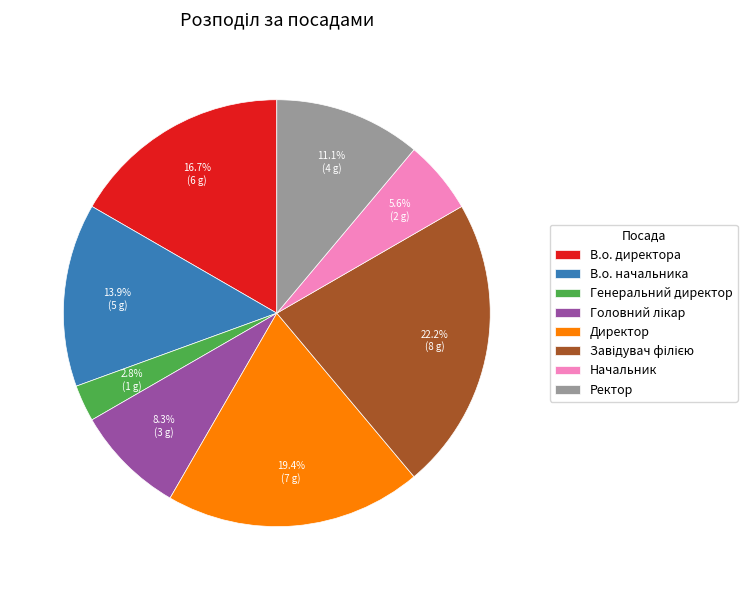

The В.о. директора slice represents 5% of the pie. True or false?

False